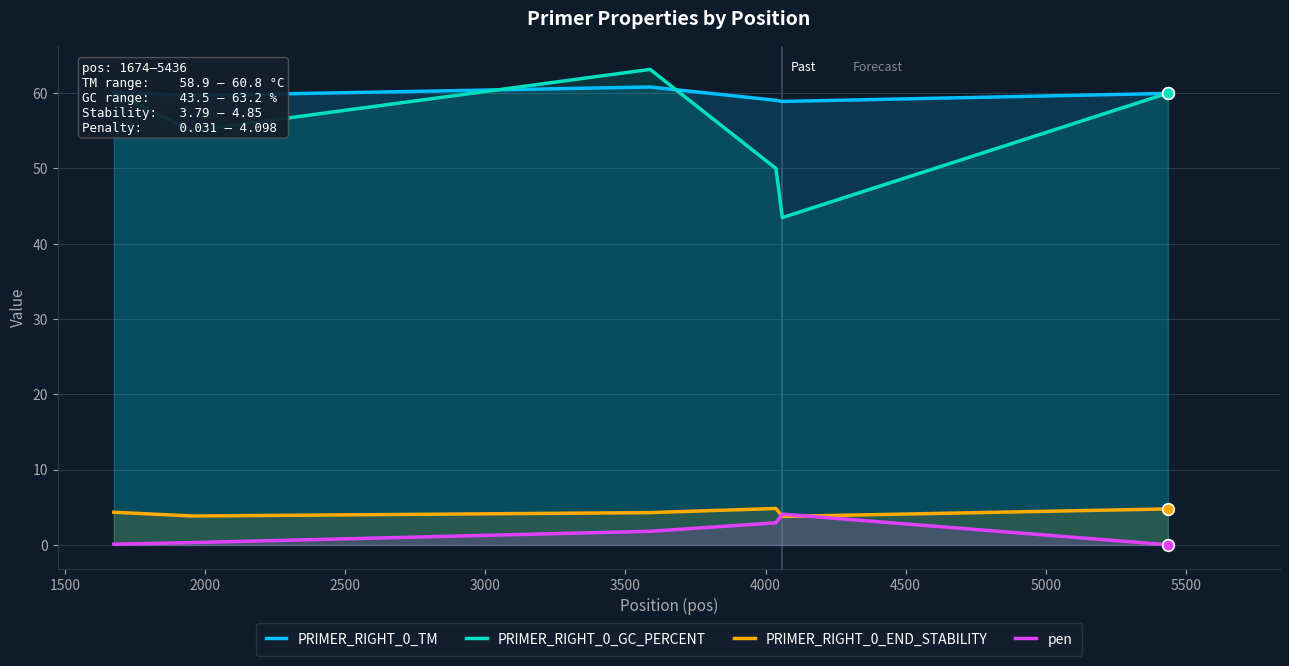

Which series contains the highest Y value?

PRIMER_RIGHT_0_GC_PERCENT